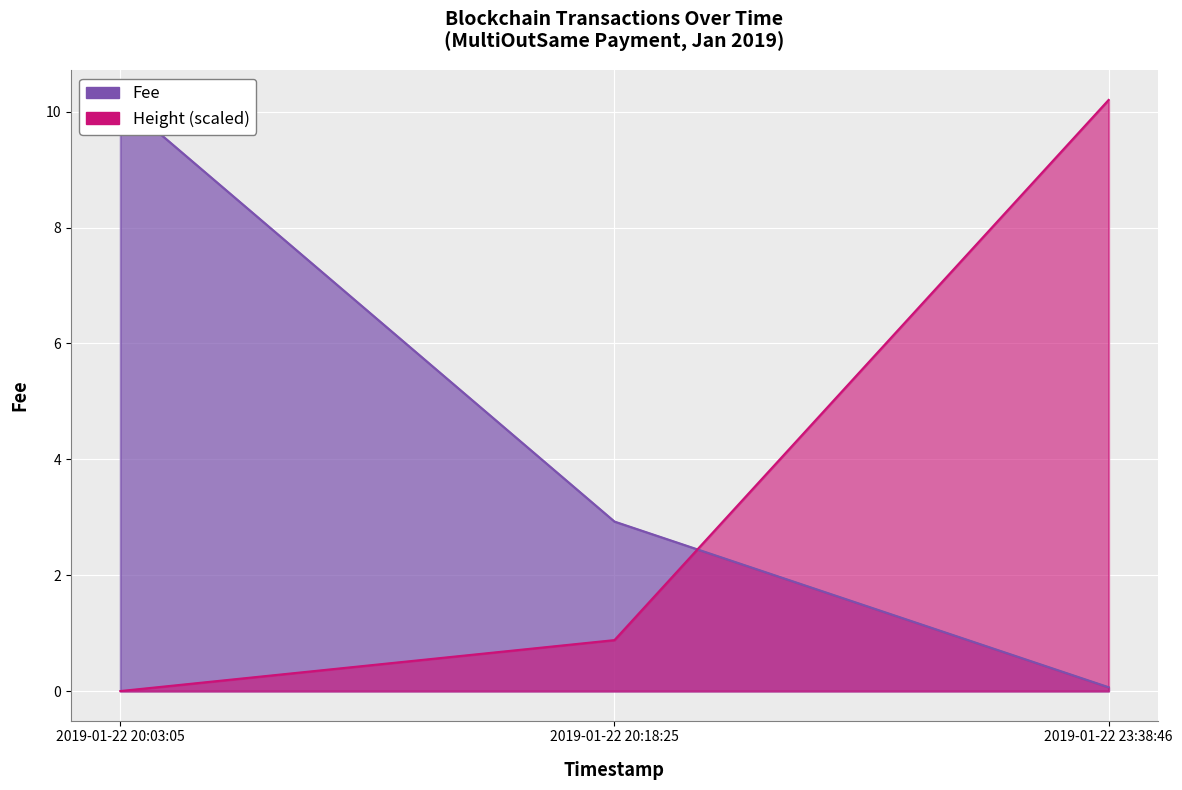

What is the difference between the maximum and minimum values in the Fee series?

10.1